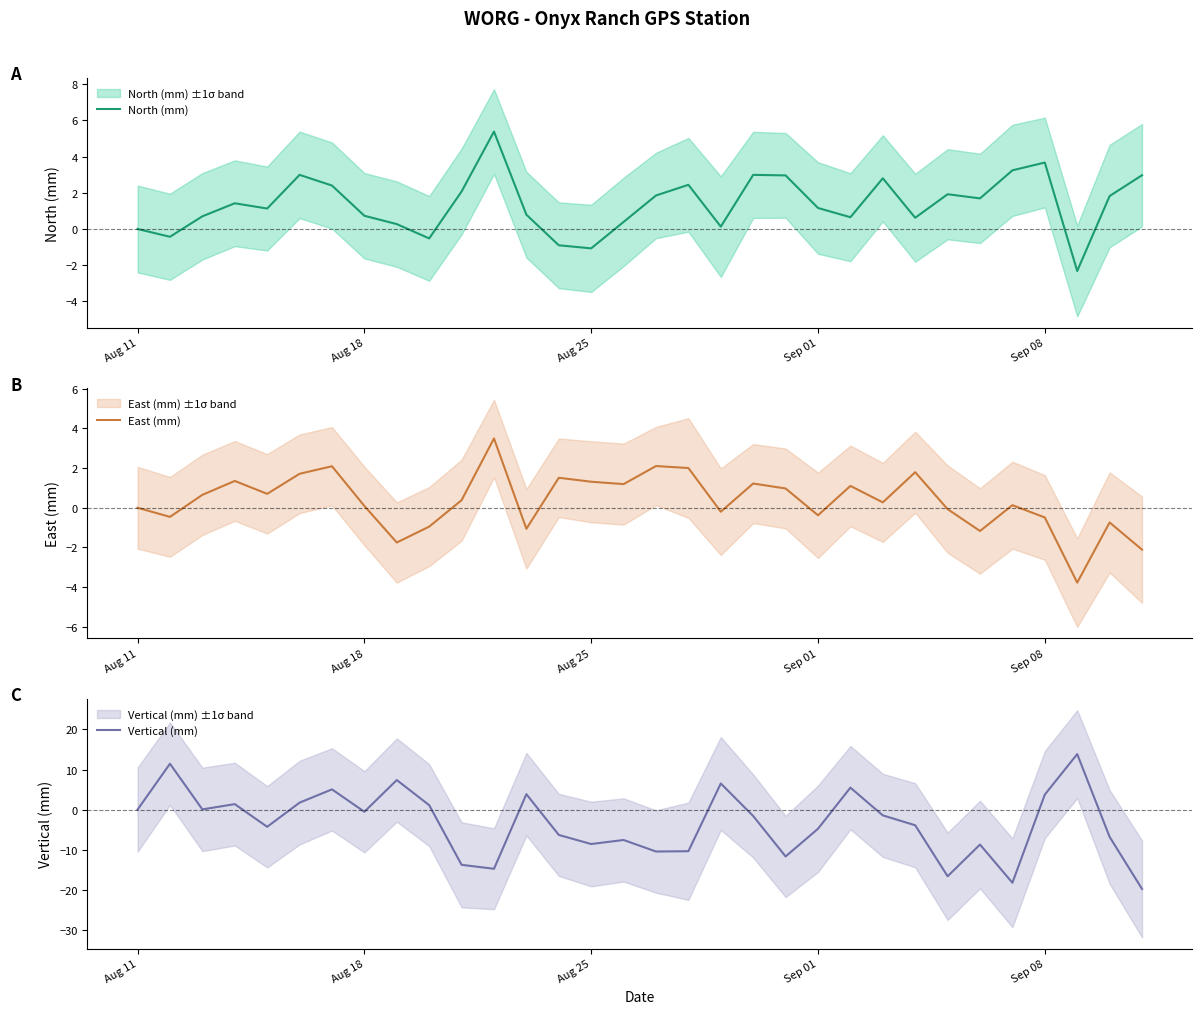

What is the difference between the second highest and second lowest values in the North (mm) series?

4.7